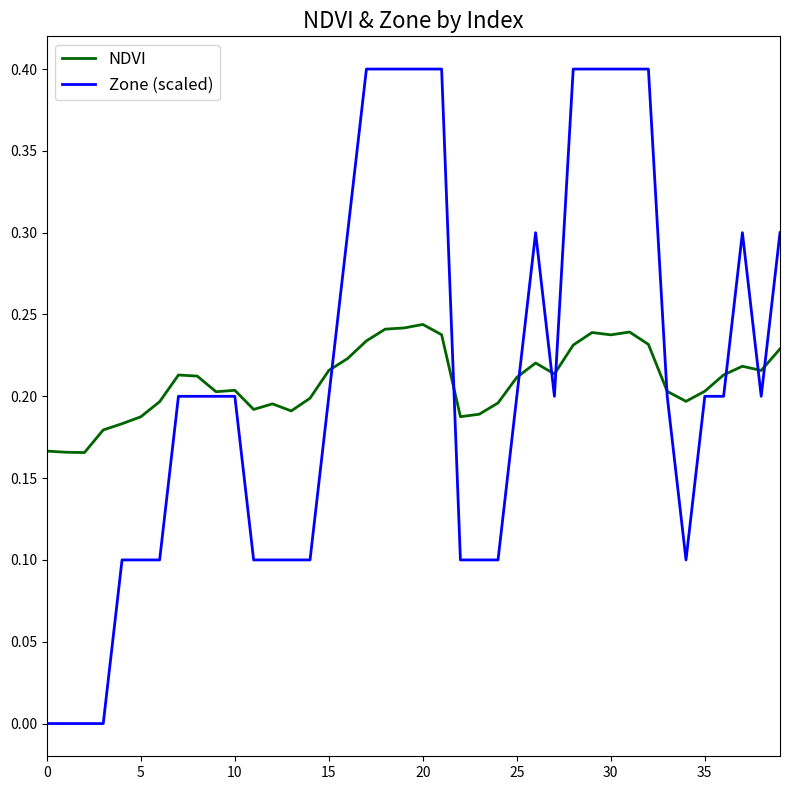

Which series has the largest range (max minus min)?

Zone (scaled)